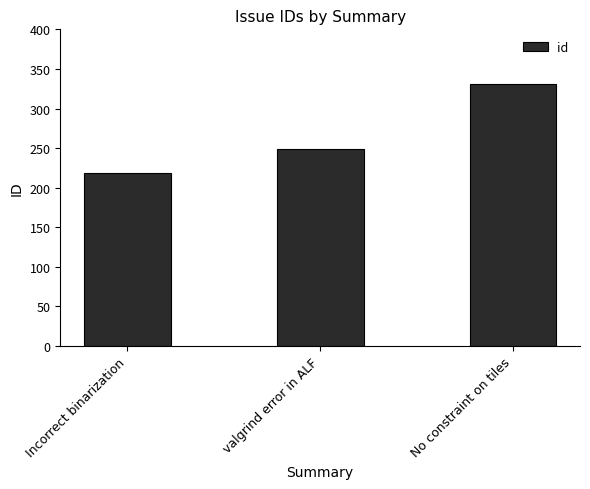

Rank the categories by value from highest to lowest.

No constraint on tiles, valgrind error in ALF, Incorrect binarization